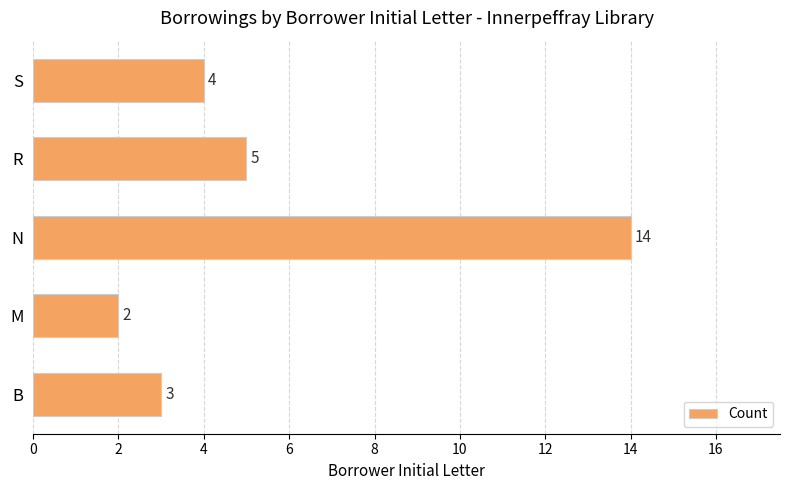

What is the difference between the second highest and minimum values?

3